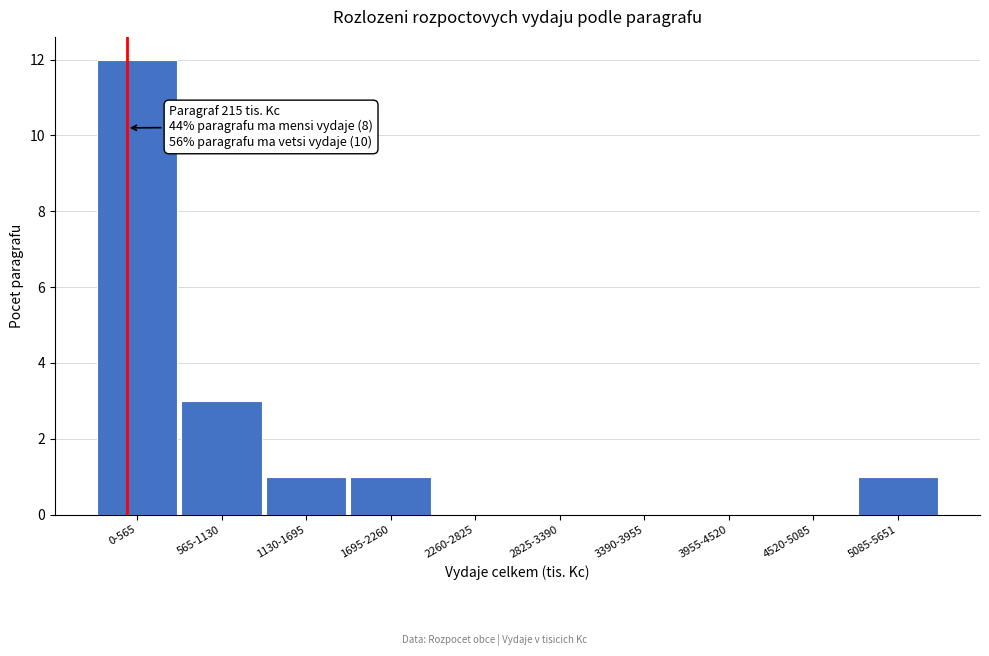

Reading right to left, transcribe all the data shown in this chart.

5085-5651=1	4520-5085=0	3955-4520=0	3390-3955=0	2825-3390=0	2260-2825=0	1695-2260=1	1130-1695=1	565-1130=3	0-565=12